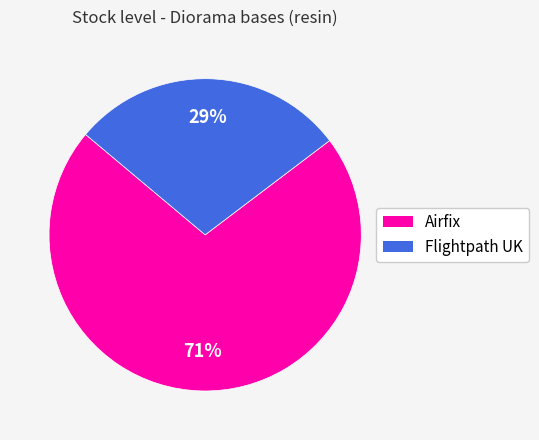

What is the smallest slice in the pie chart?

Flightpath UK